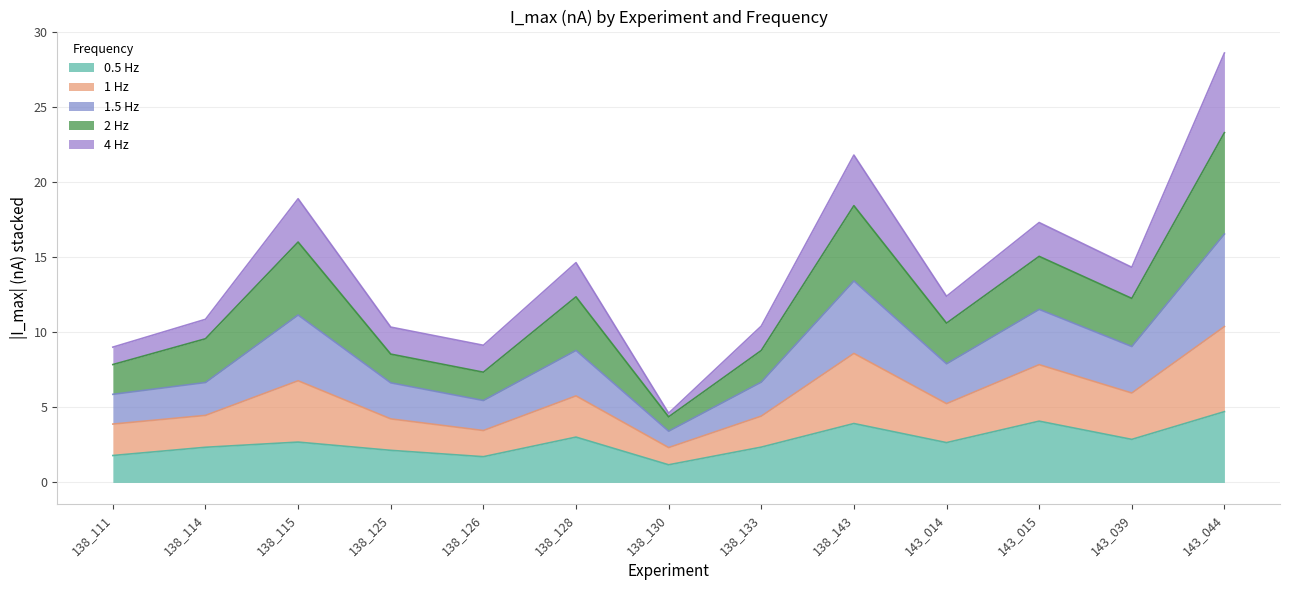

At which category is the sum across all series the highest?

143_044